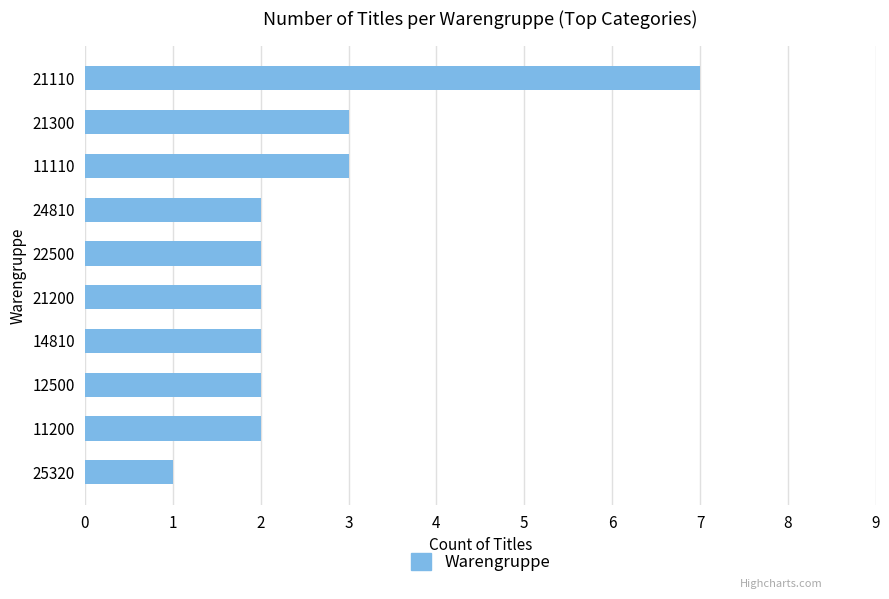

Is it true that the value at 22500 is 2?

True